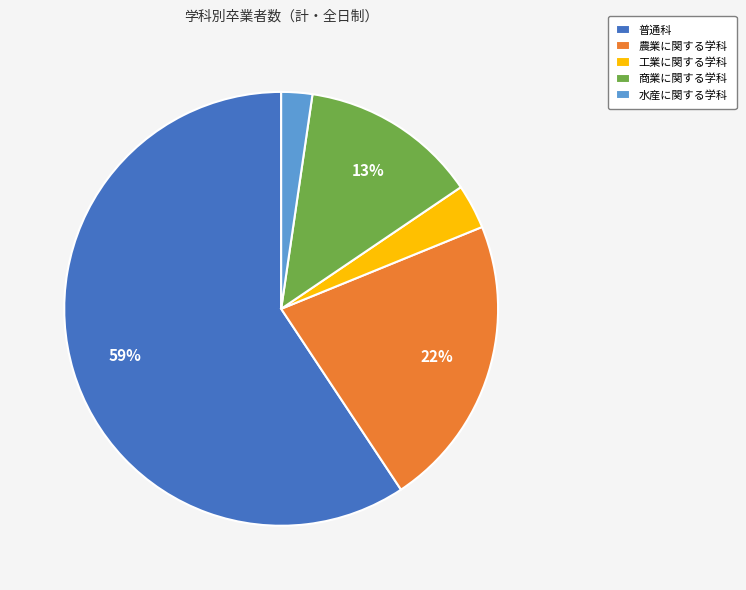

Does 普通科 account for over 50% of the chart?

Yes